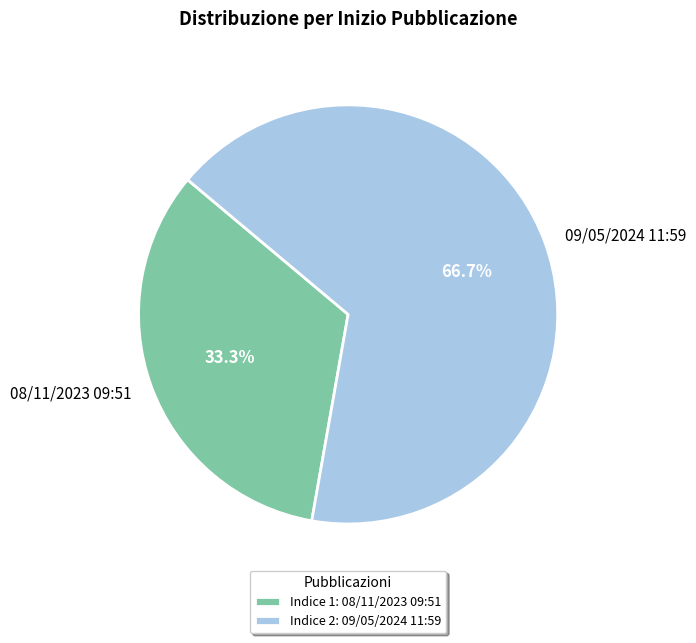

Is the sum of 09/05/2024 11:59 and 08/11/2023 09:51 greater than half?

Yes